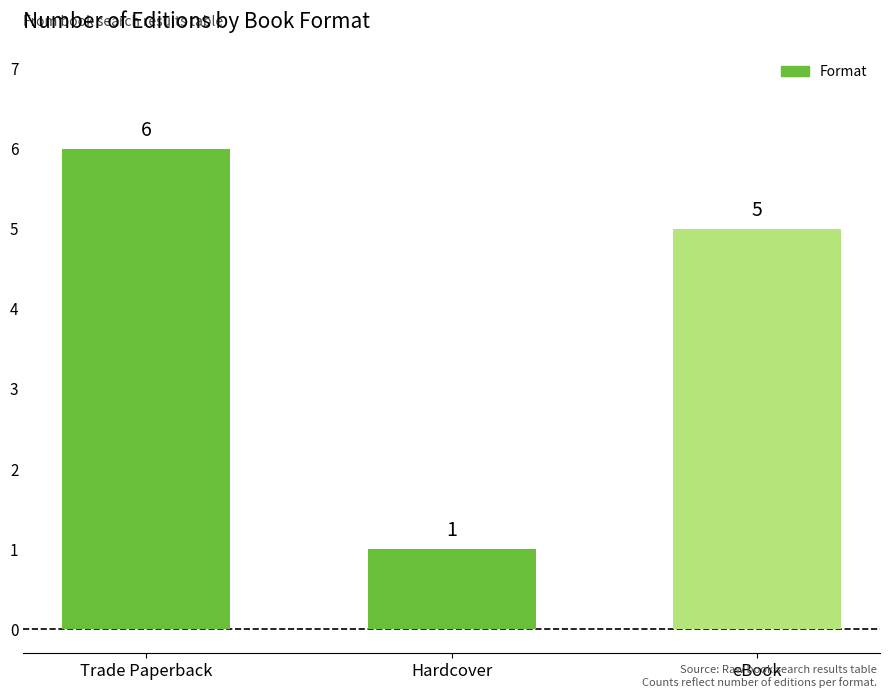

Count the number of categories in the chart.

3